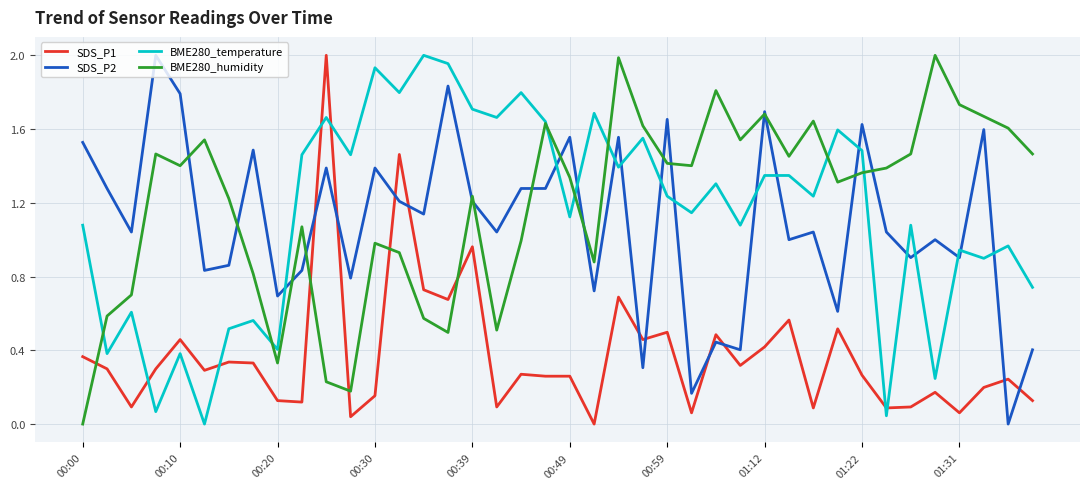

What are all the series names shown in the legend?

SDS_P1, SDS_P2, BME280_temperature, BME280_humidity